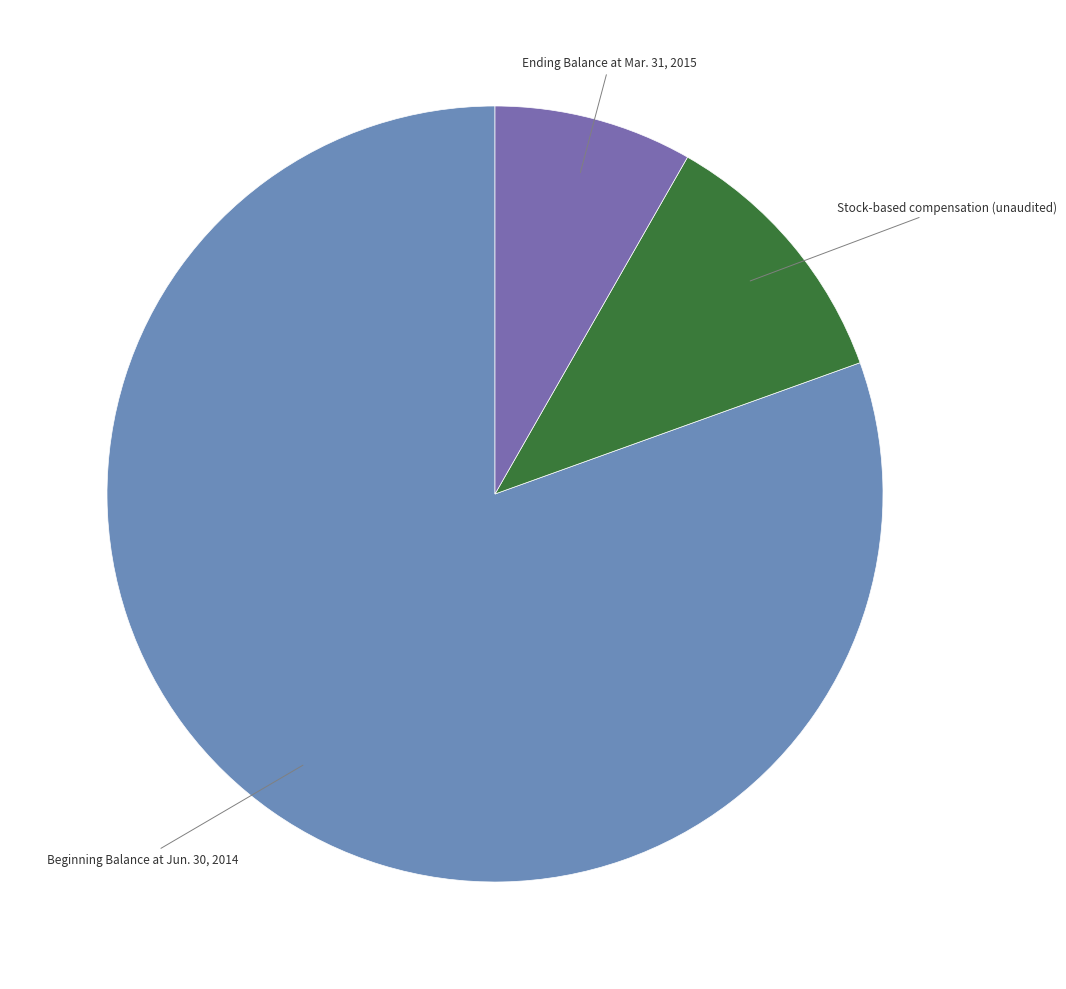

Approximately how many times larger is the value at Ending Balance at Mar. 31, 2015 compared to Stock-based compensation (unaudited)?

0.7